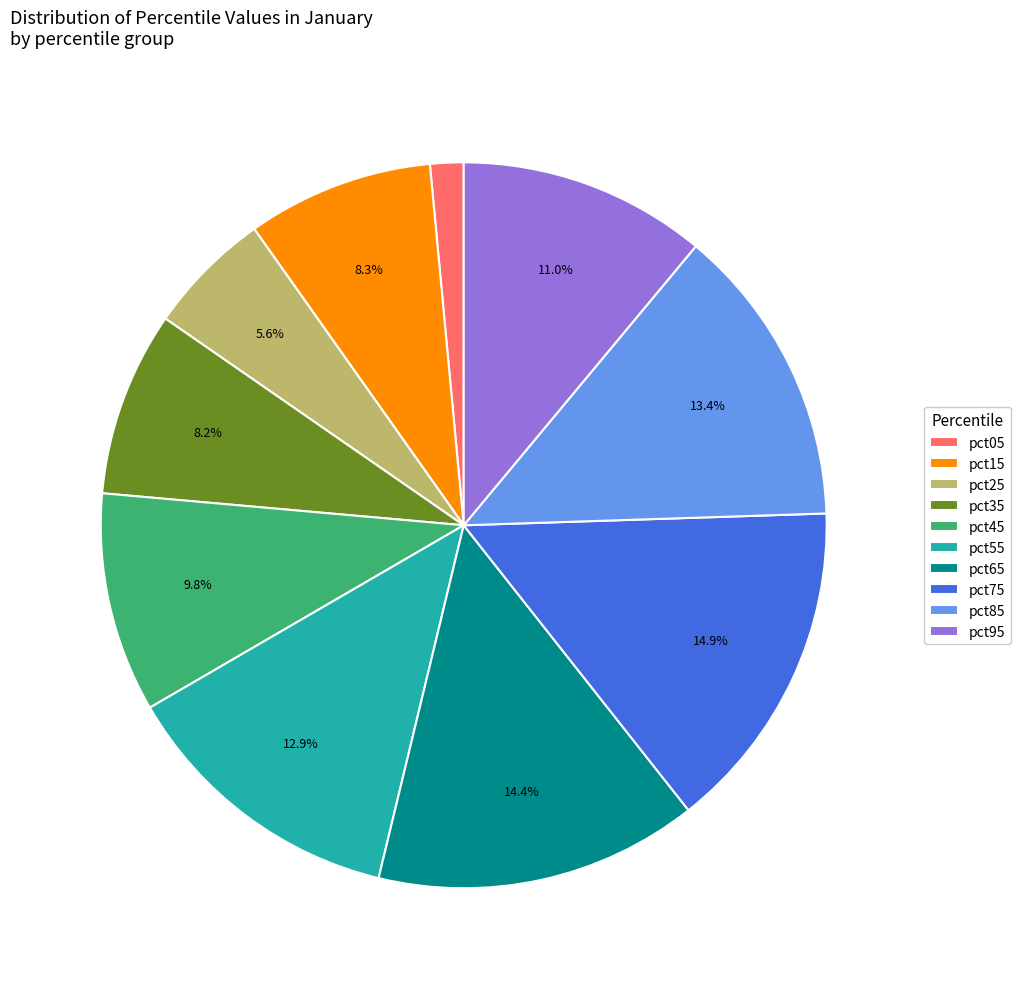

Combined, do pct75 and pct35 account for over 50%?

No